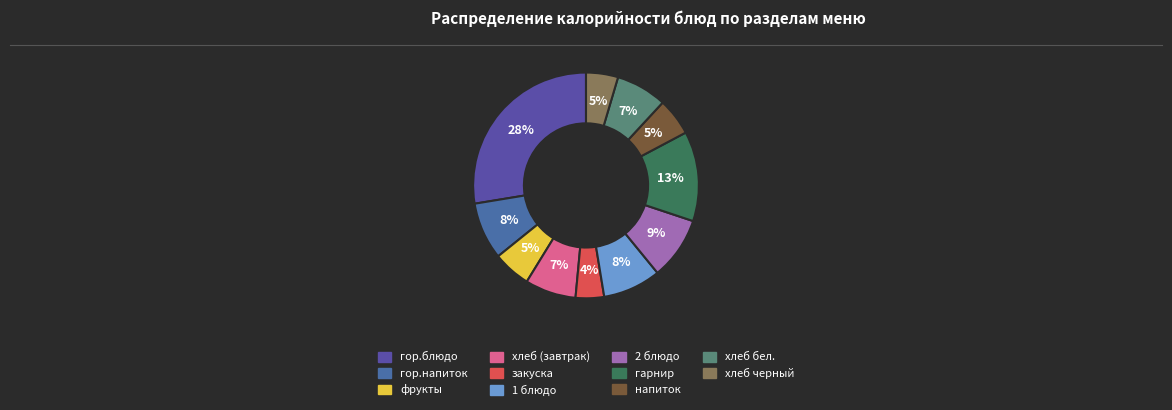

Which slice is the largest?

гор.блюдо